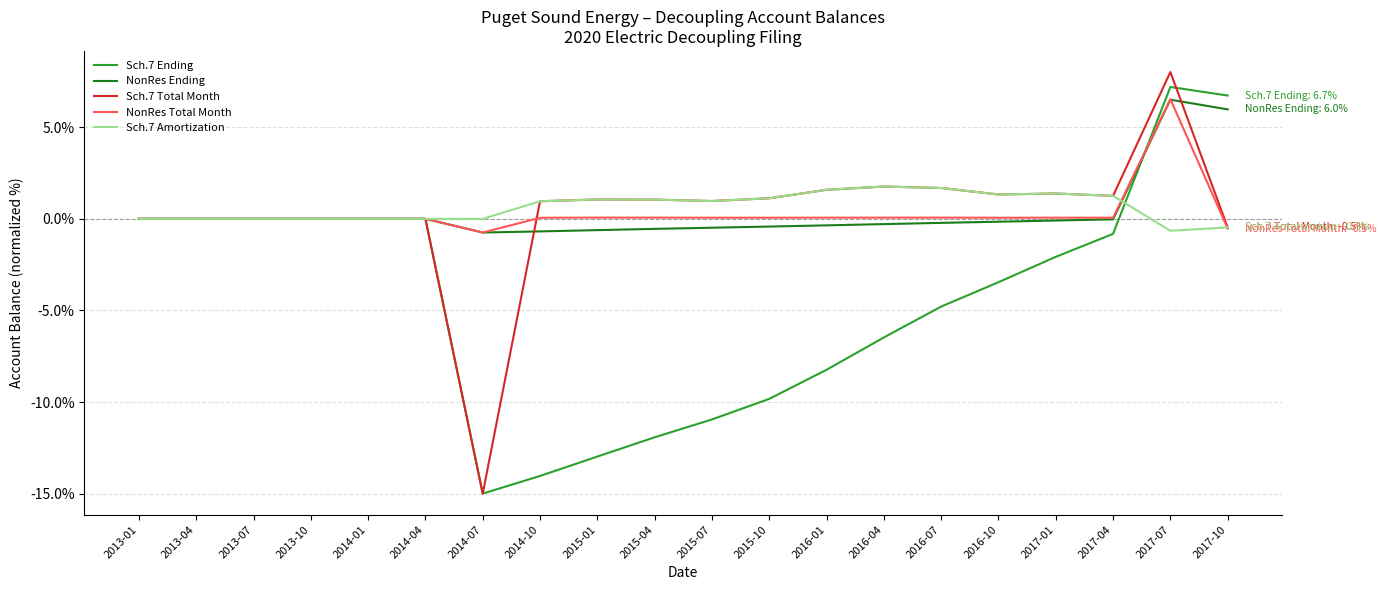

True or false: Sch.7 Amortization has more than 0 points higher than both neighbors.

True